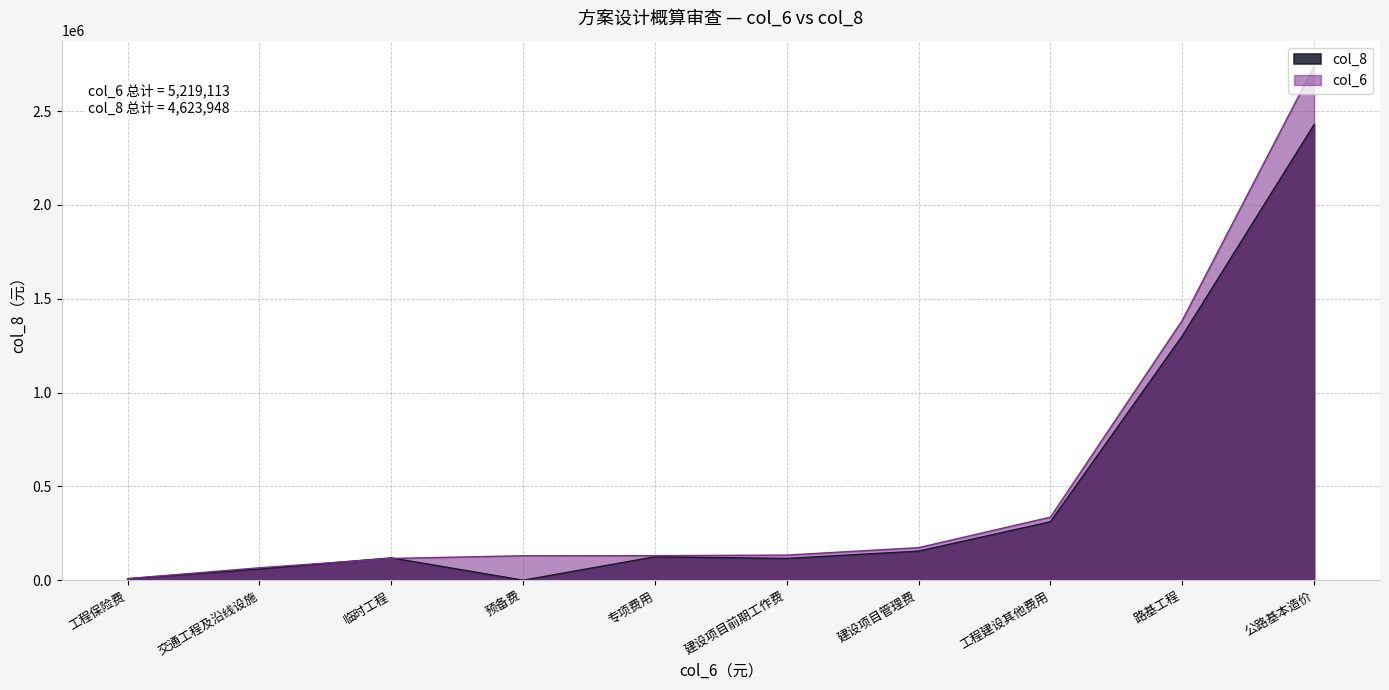

What is the change in value from 临时工程 to 建设项目管理费?

+35973